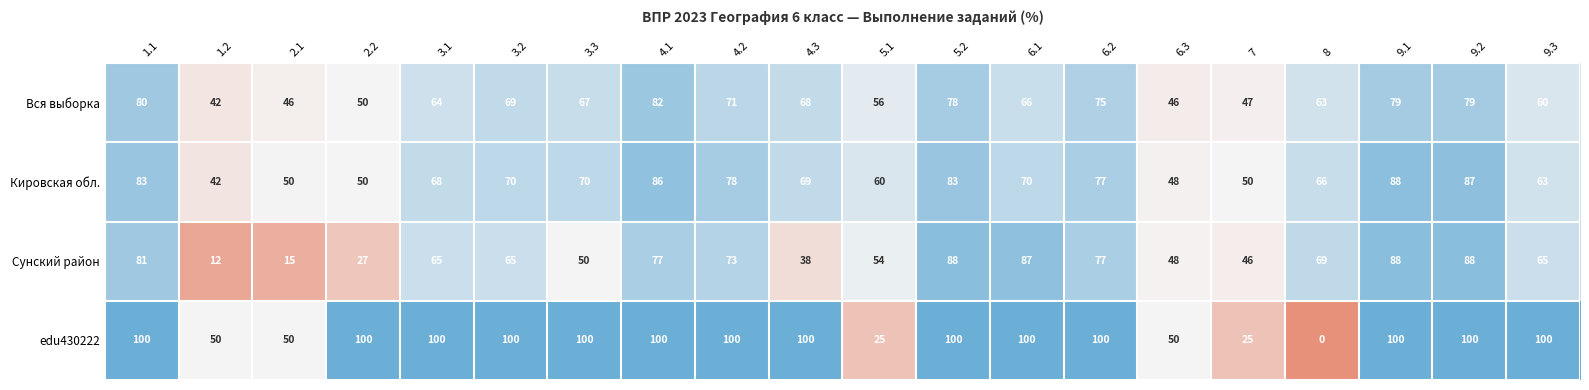

What is the sum of all edu430222 values?

1600